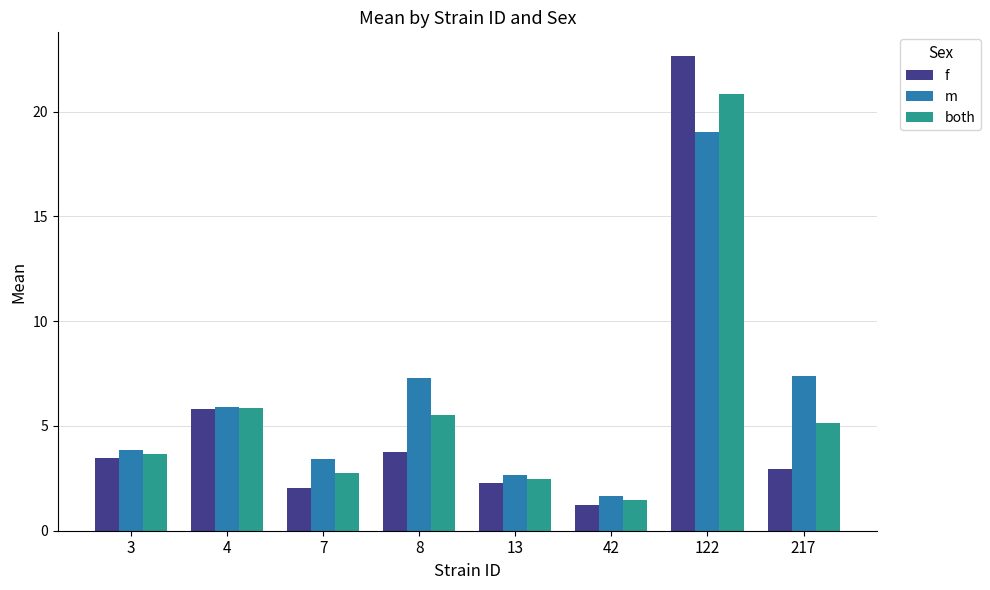

Between 42 and 217, which series saw the biggest shift?

m